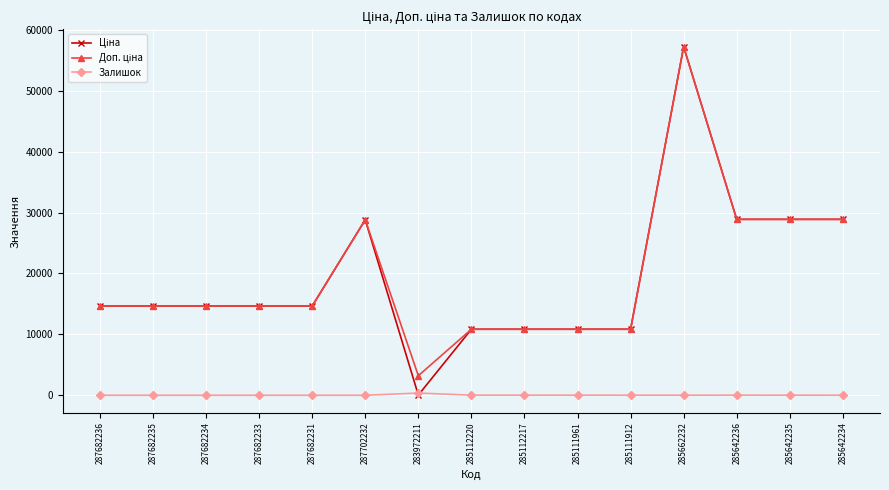

The Залишок series shows 14.0 at 285642235. True or false?

True